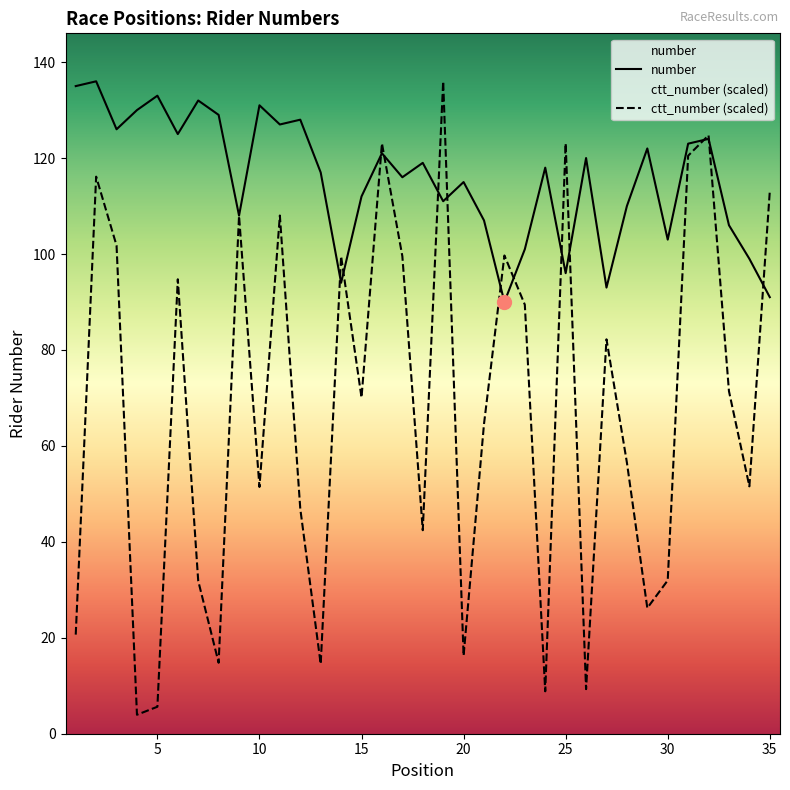

Where is number nearest to the value 113?

15